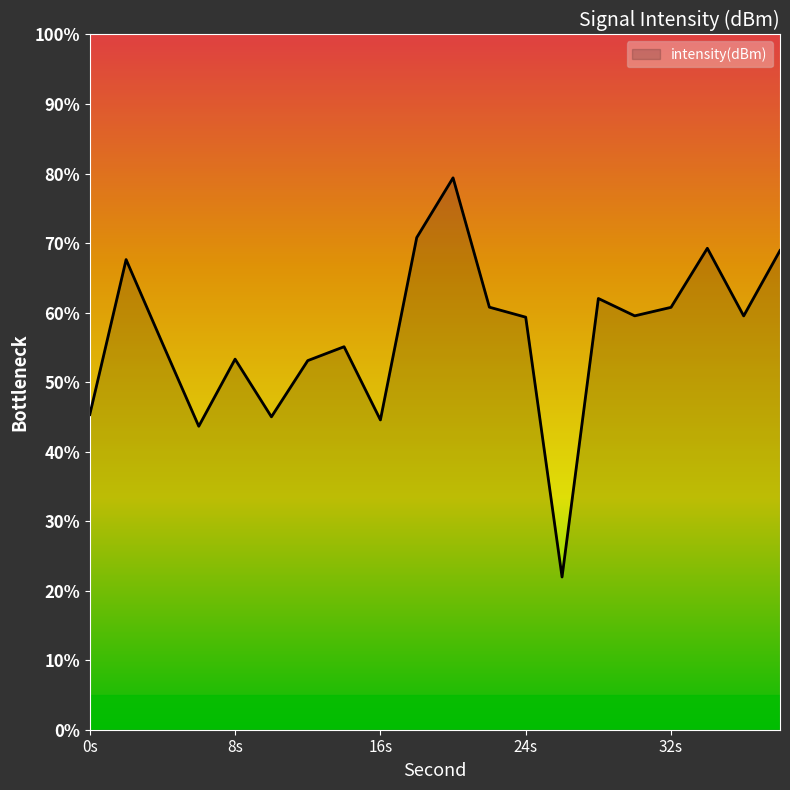

What is the maximum value shown in the chart?

79.4